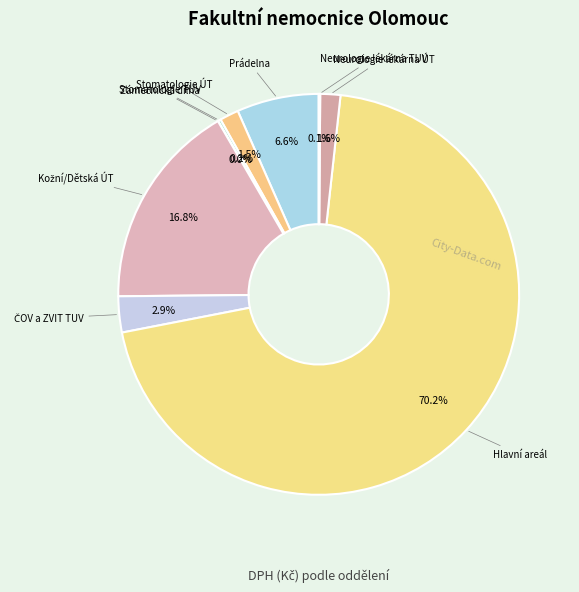

Combined, do Stomatologie ÚT and Hlavní areál account for over 50%?

Yes